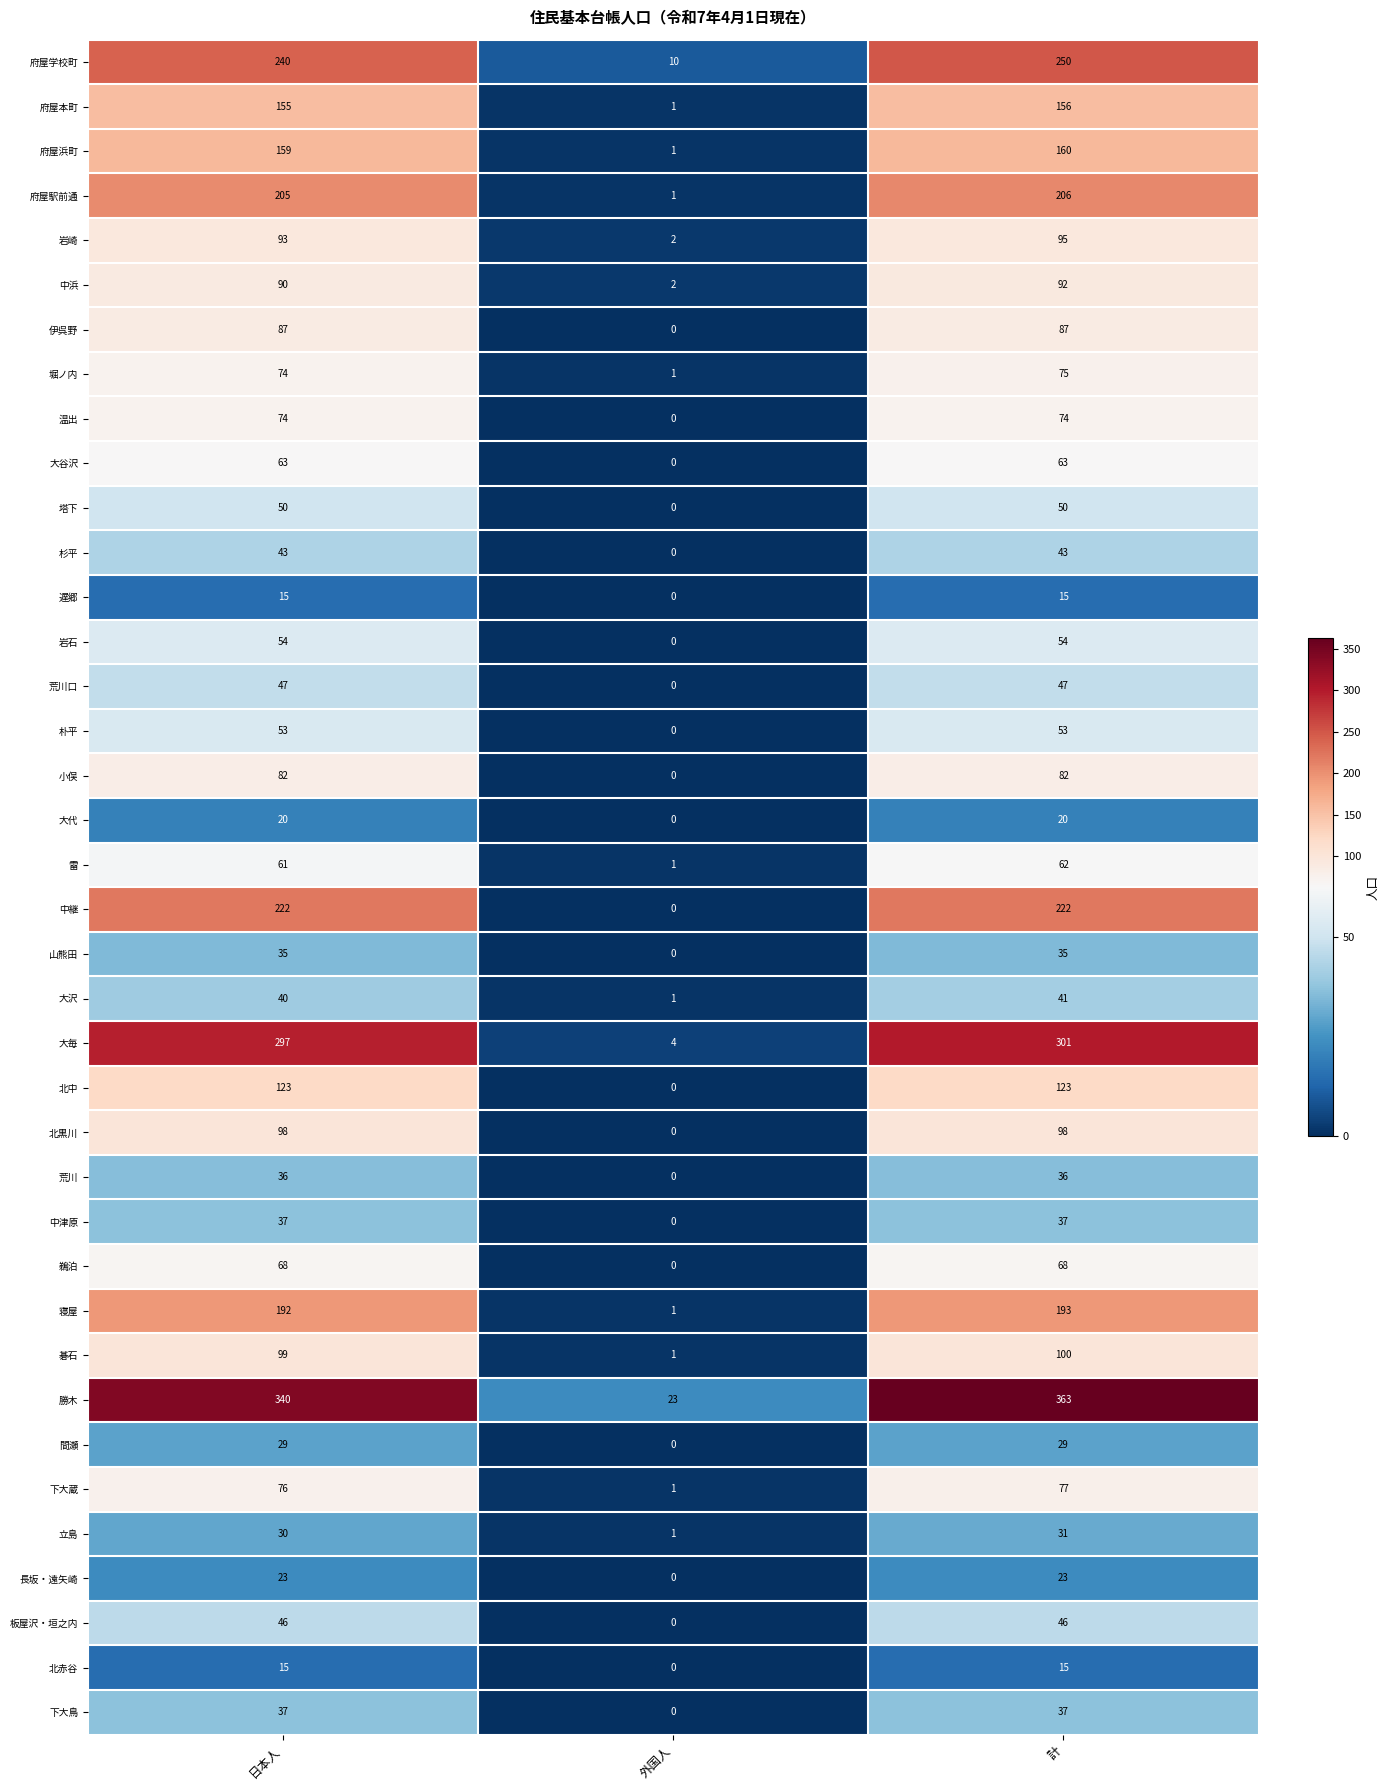

How many distinct data groups are displayed?

38